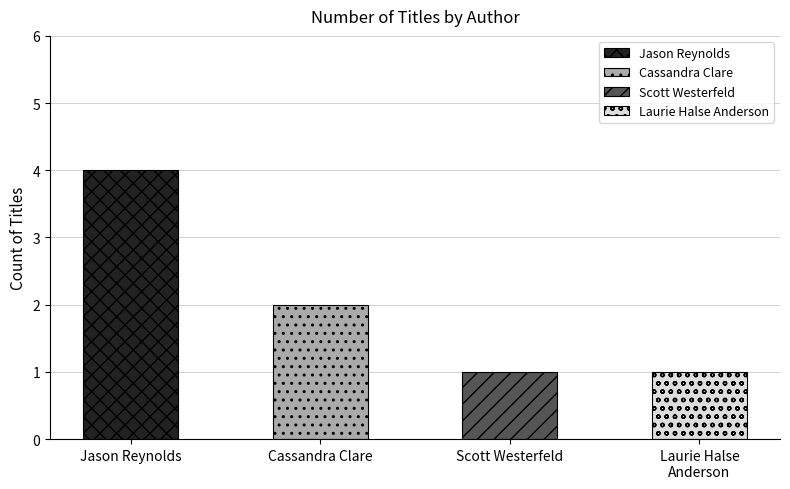

Is it true that the value at Jason Reynolds is 4?

True